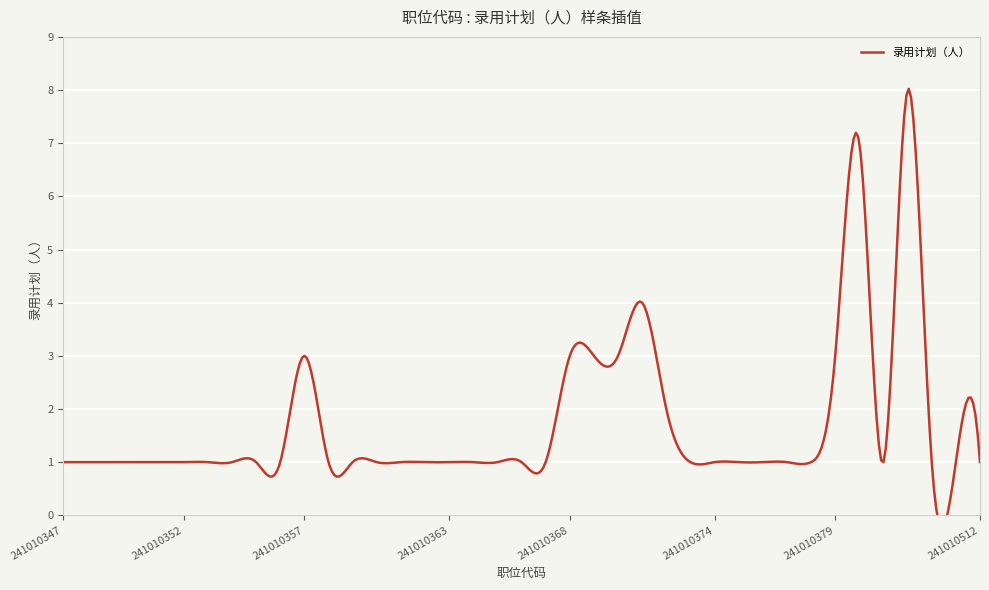

At which category does the data reach its first local peak?

241010357